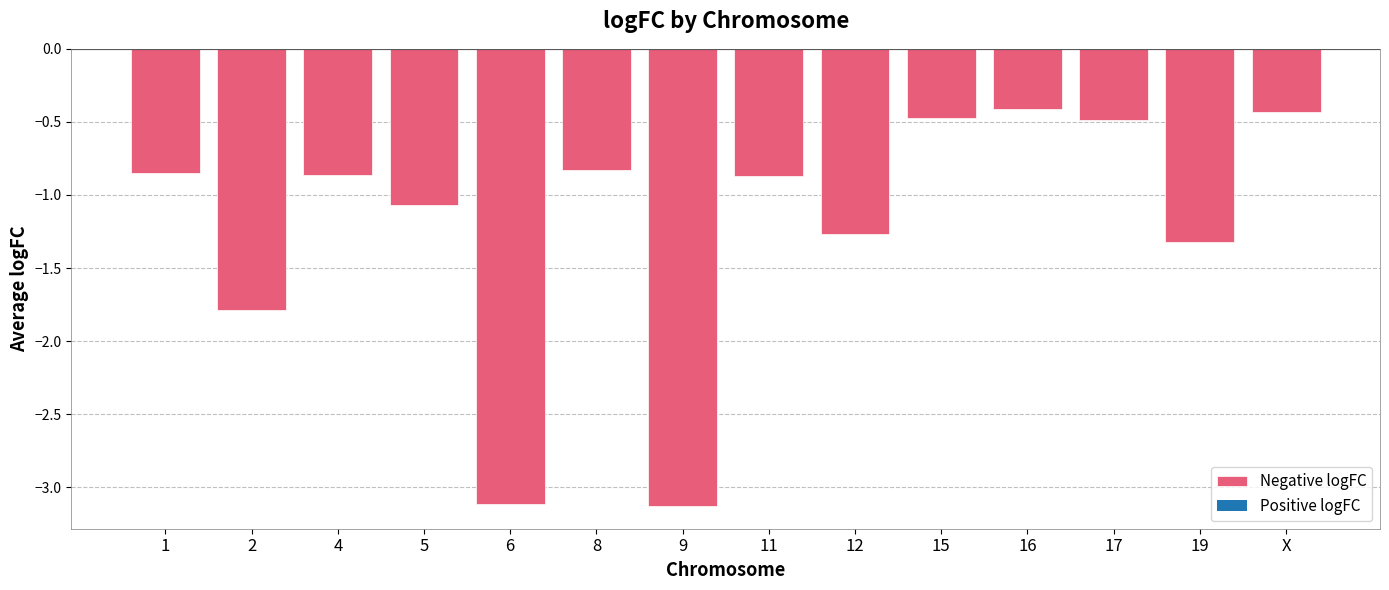

What is the average value?

-1.2